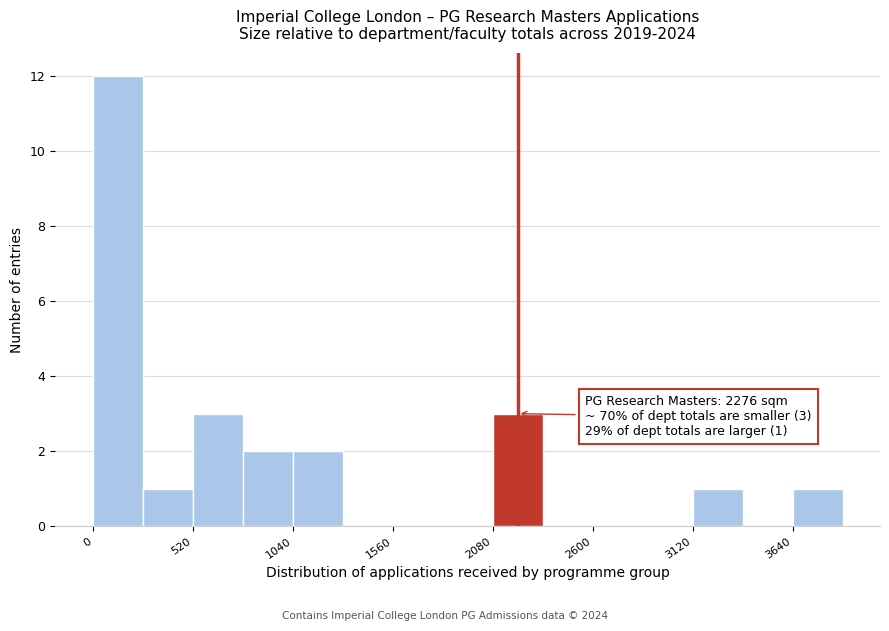

Around what value on the x-axis is the tallest bar? Give the approximate position of its centre, as read against the axis.

100